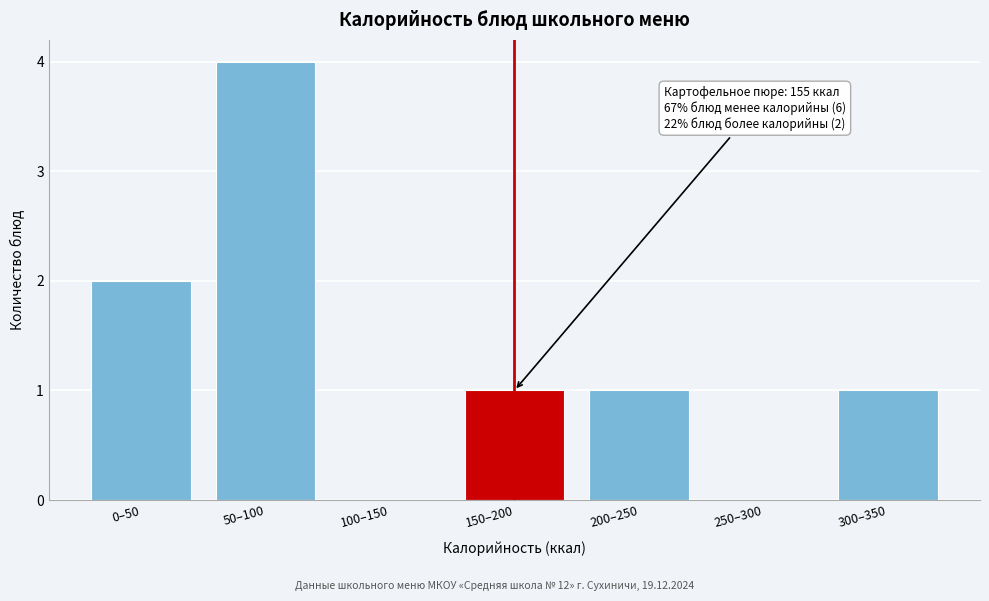

Reading right to left, extract all data points from this chart.

300–350=1	250–300=0	200–250=1	150–200=1	100–150=0	50–100=4	0–50=2